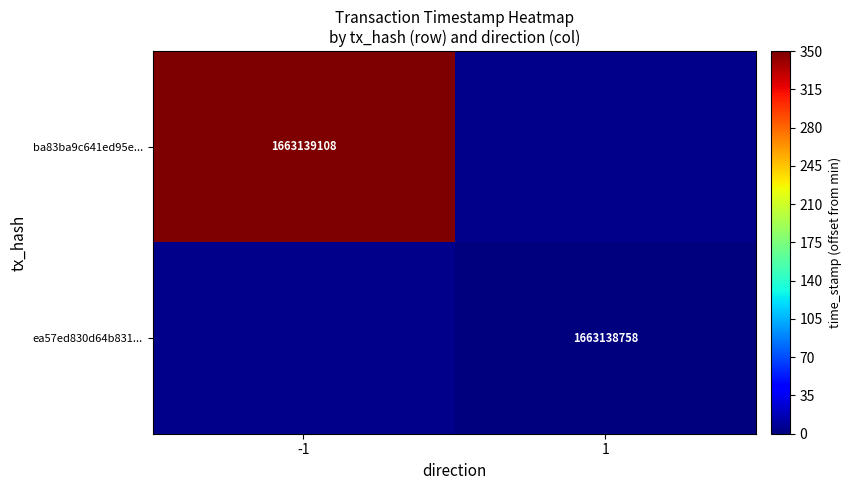

Is it true that ba83ba9c641ed95e... equals 2508048544 at -1?

False